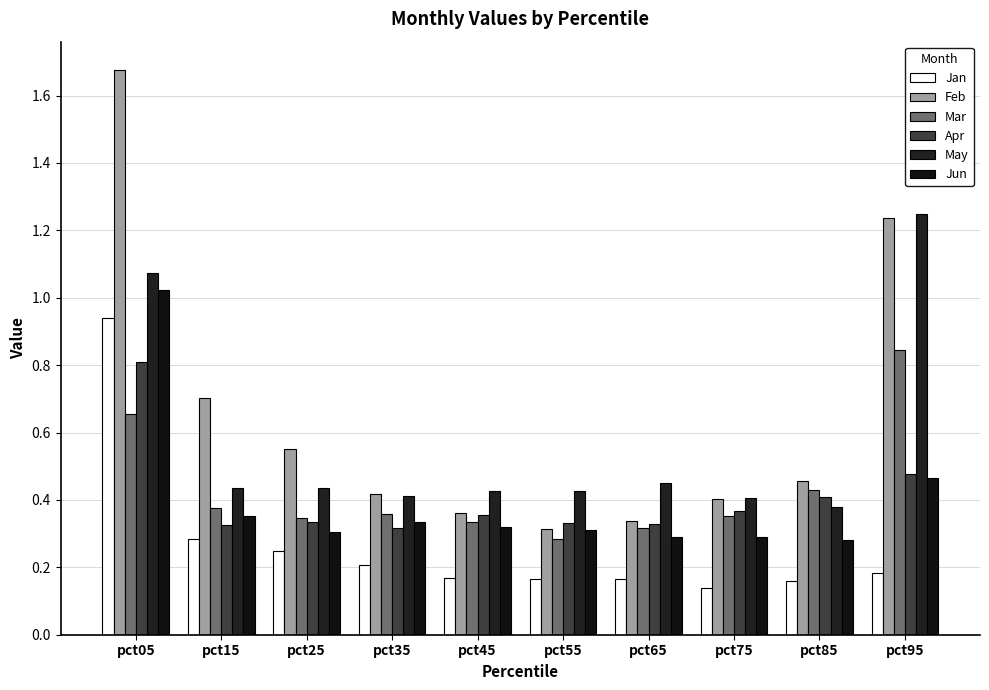

Are the bars horizontal?

No